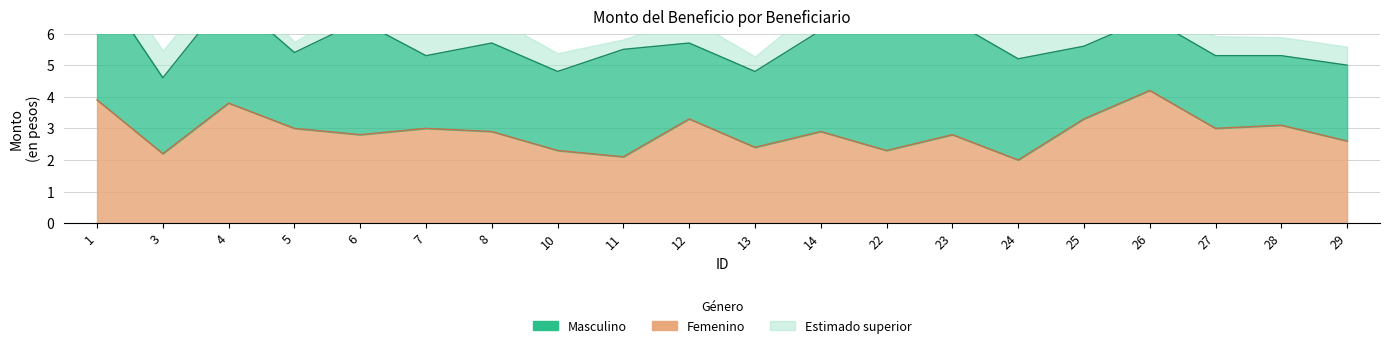

Where is the first local minimum?

3